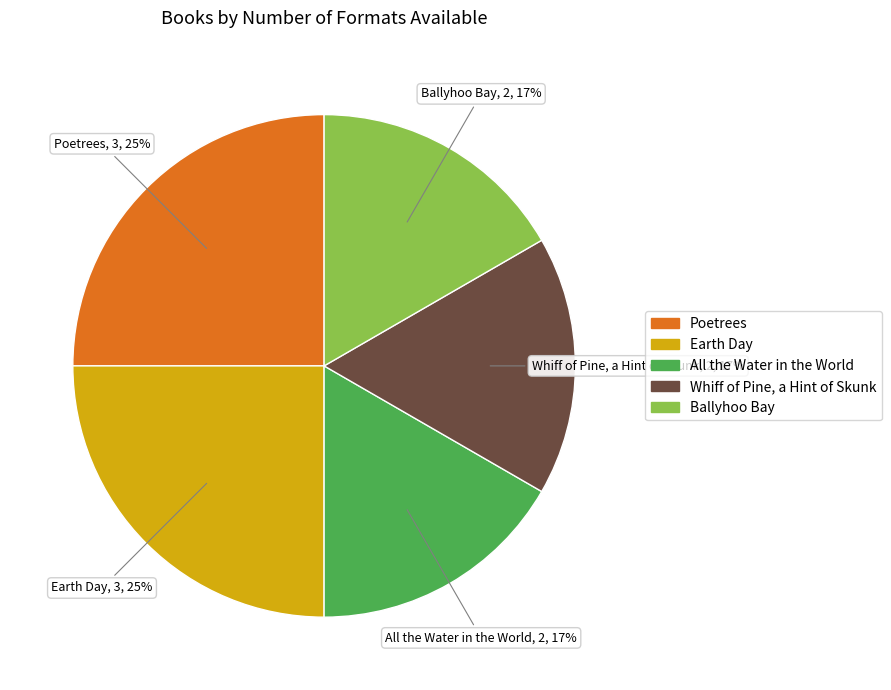

Approximately how many times larger is the value at Earth Day compared to Whiff of Pine, a Hint of Skunk?

1.5